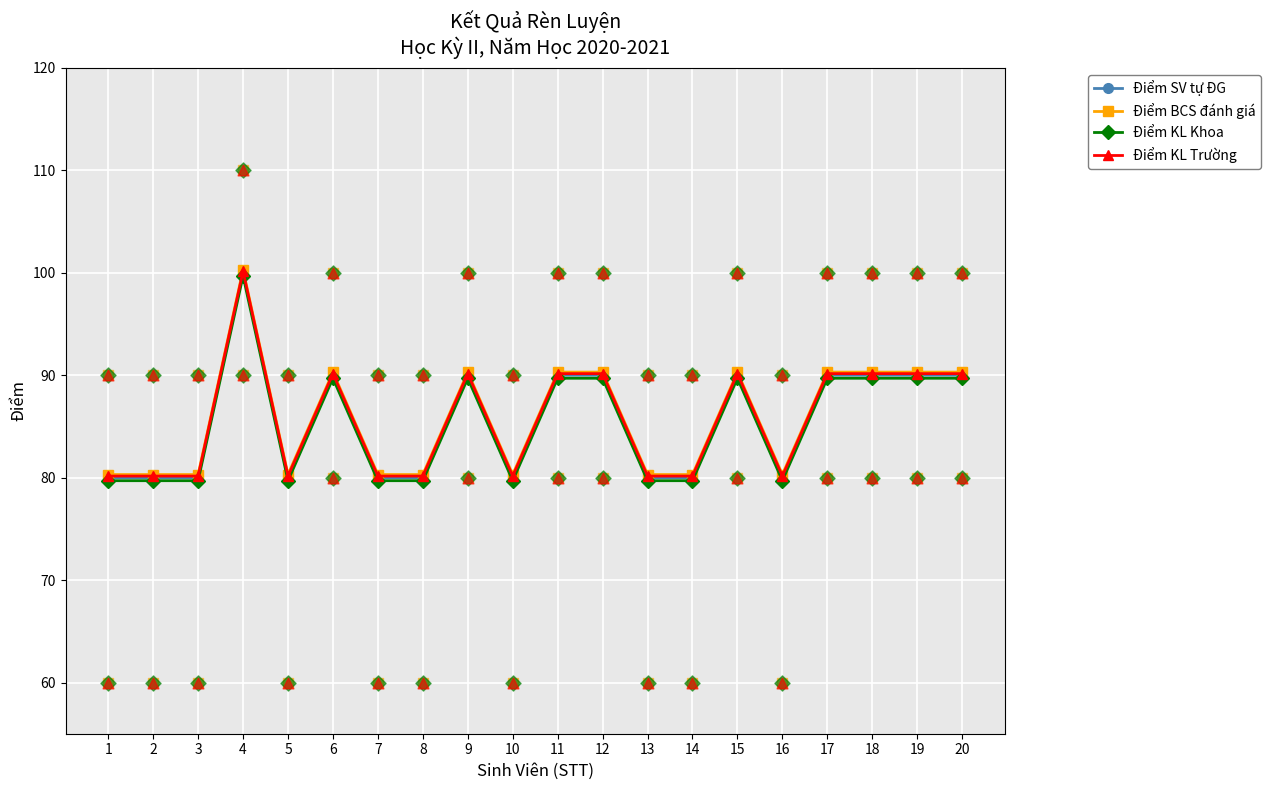

Which series has the largest total across all categories?

Điểm BCS đánh giá